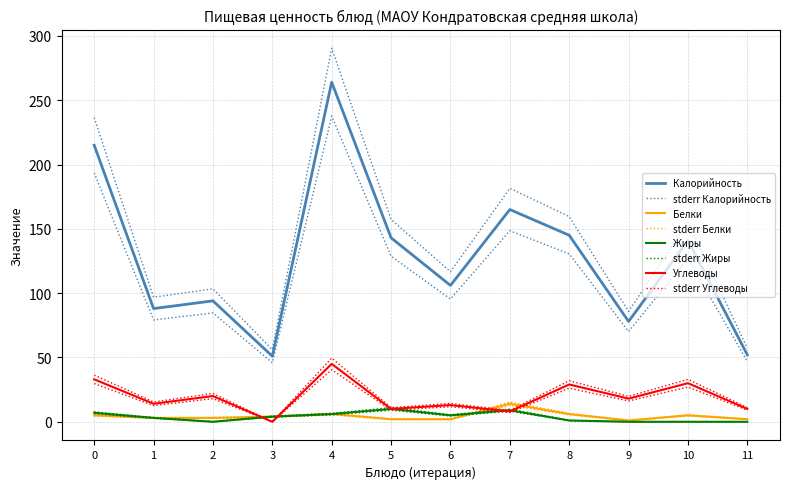

True or false: Белки and Калорийность cross at least once.

False